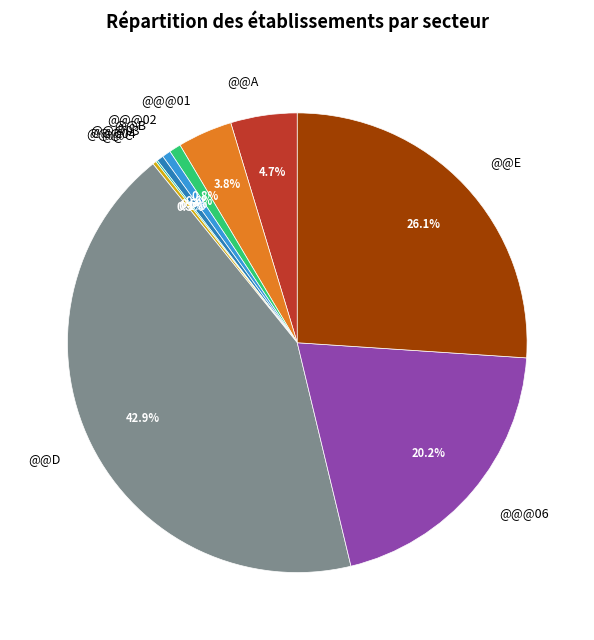

Between @@@06 and @@E, which is larger?

@@E